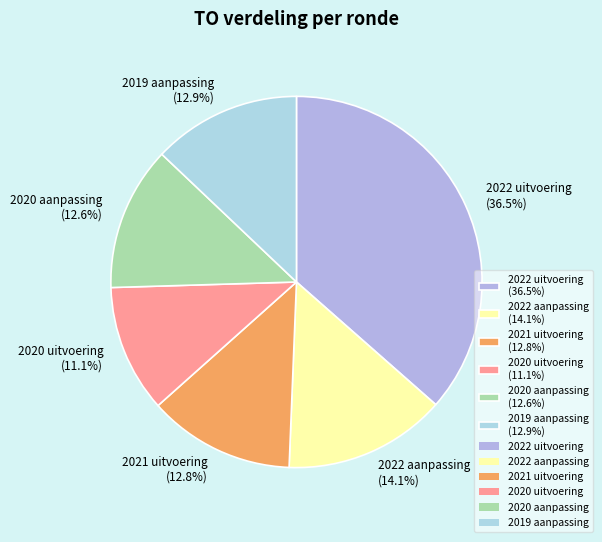

Is there any slice that represents more than half of the pie?

No